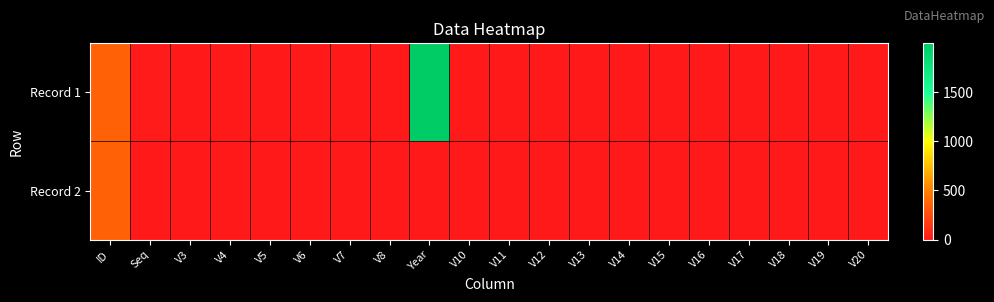

What is the maximum value shown in the chart?

1995